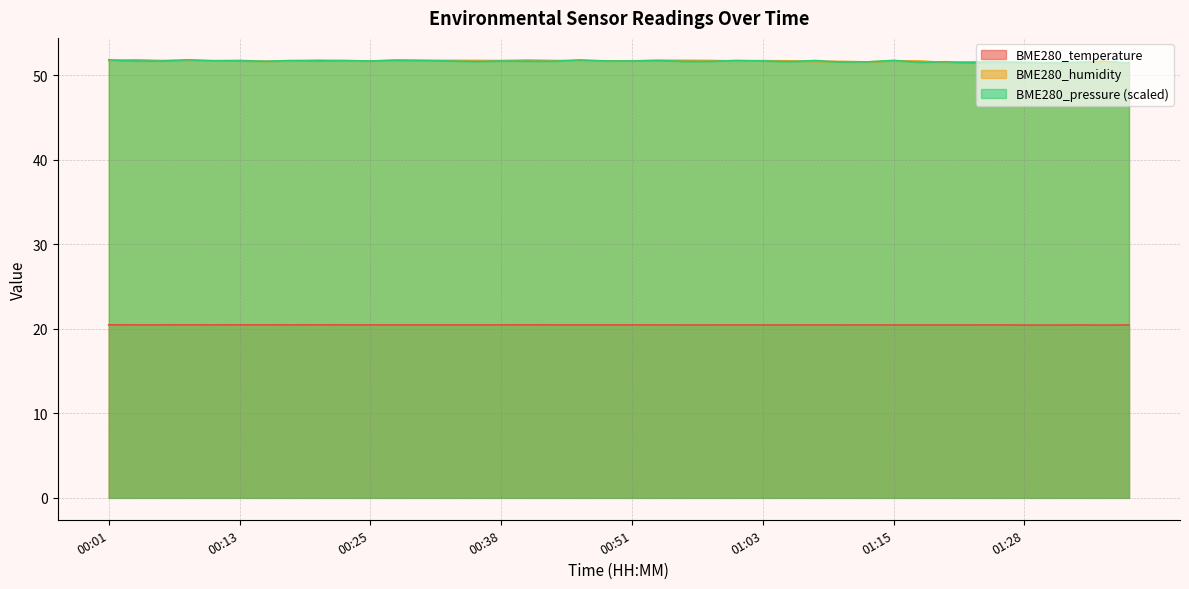

How many lines are shown in the chart?

3